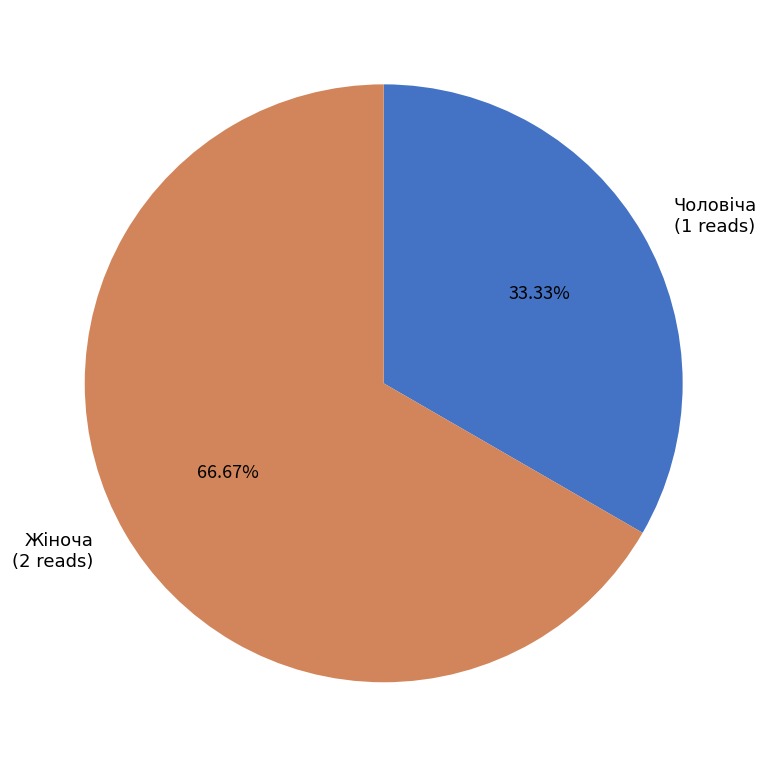

True or false: Жіноча accounts for 55% of the total.

False